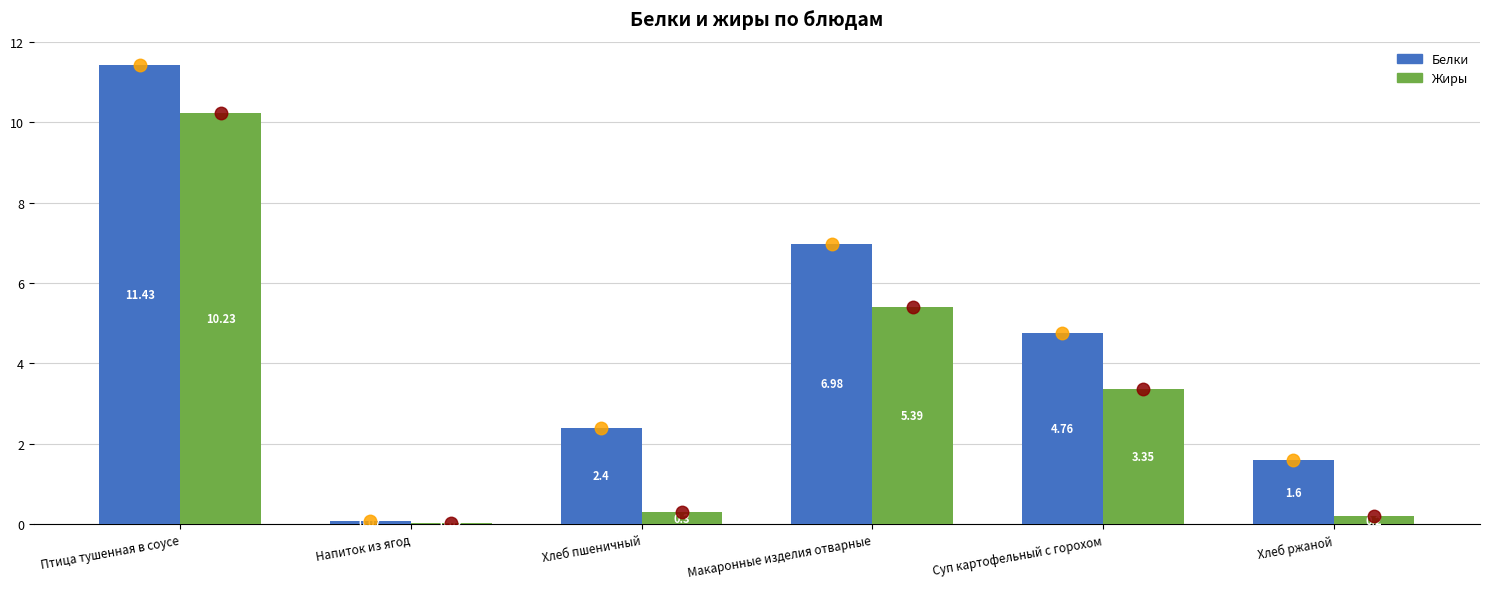

Between Хлеб пшеничный and Макаронные изделия отварные, which series saw the biggest shift?

Жиры